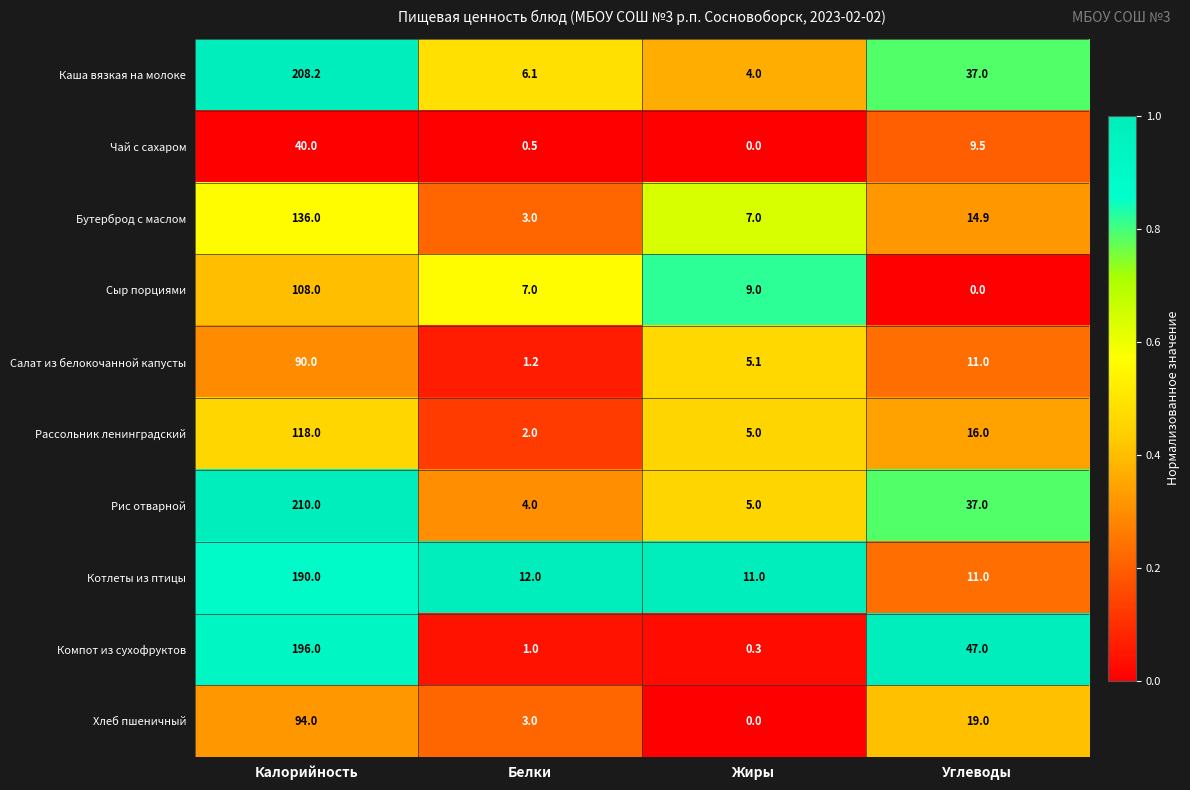

The Компот из сухофруктов series shows 0.4 at Белки. True or false?

False